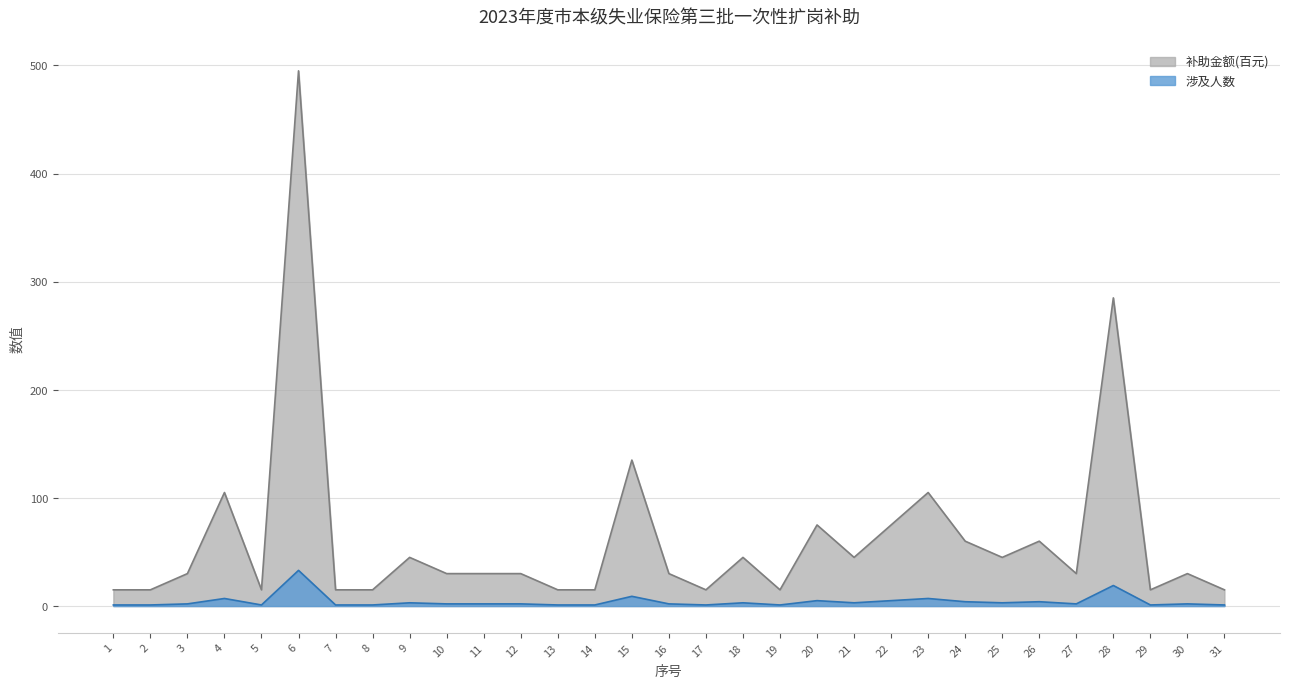

At which category is the sum across all series the highest?

6